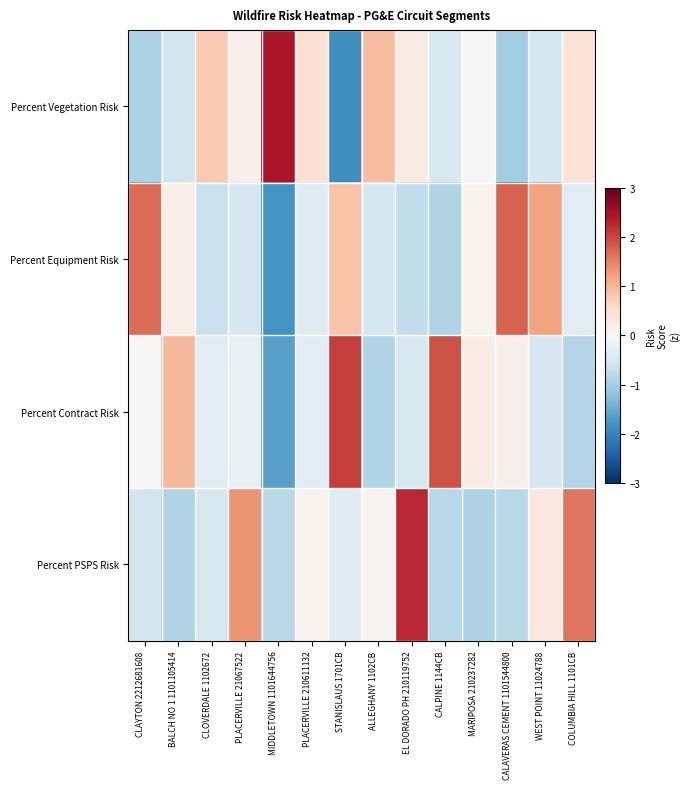

List the series in order of their peak value, highest first.

Percent Vegetation Risk, Percent PSPS Risk, Percent Contract Risk, Percent Equipment Risk